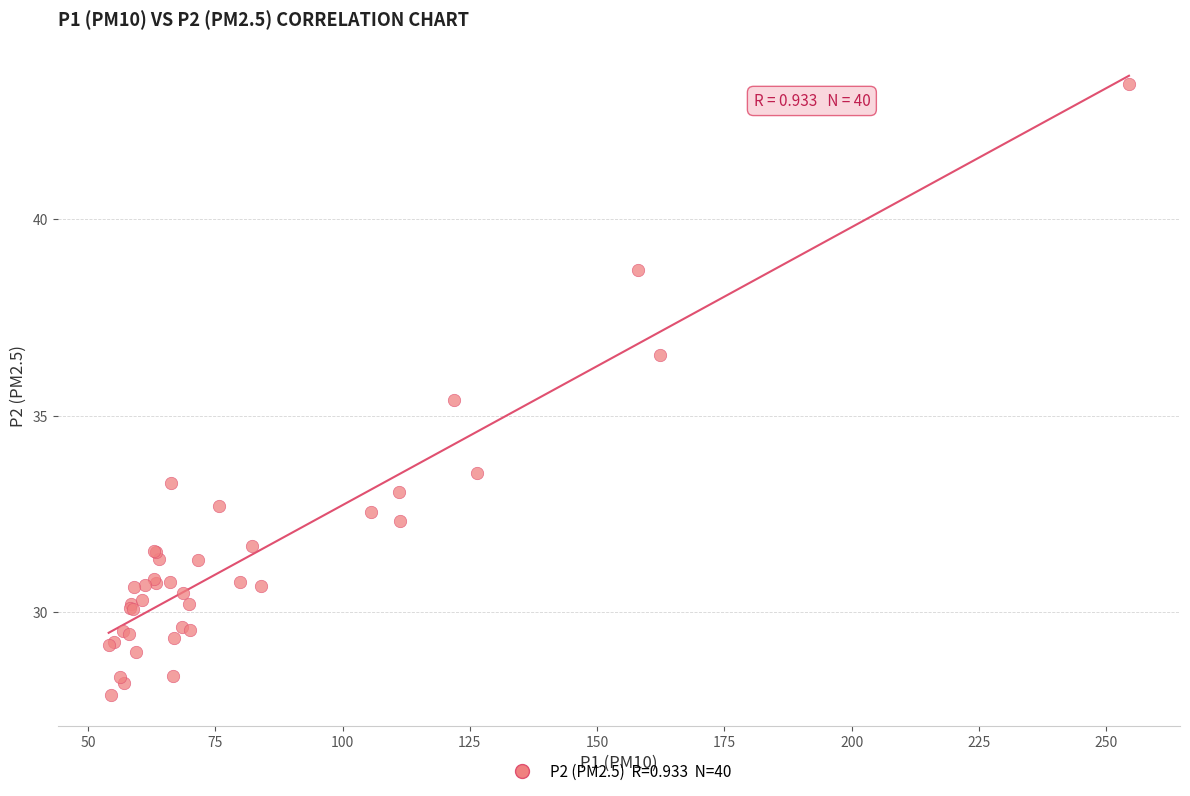

What Y value in the scatter plot is closest to 35?

35.4